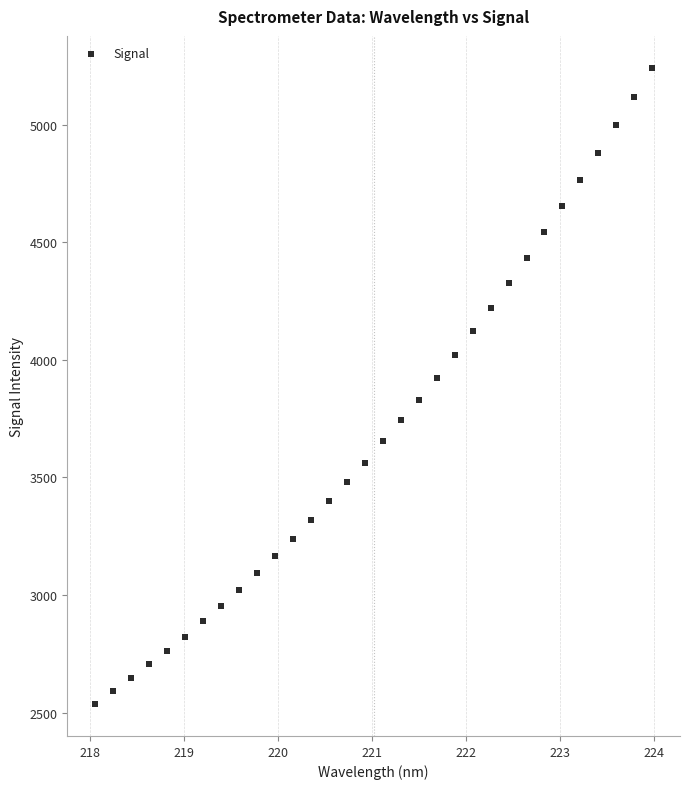

What is the range of X values (max minus min)?

5.9